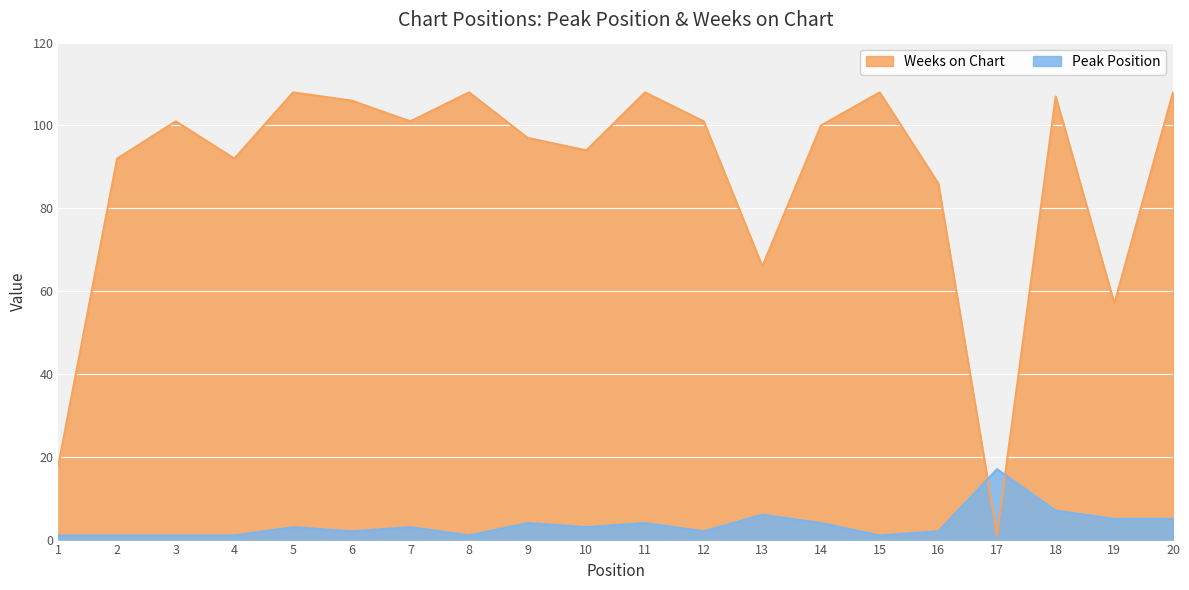

Reading right to left, extract all data points from this chart.

Peak Position: 5	5	7	17	2	1	4	6	2	4	3	4	1	3	2	3	1	1	1	1
Weeks on Chart: 108	57	107	1	86	108	100	66	101	108	94	97	108	101	106	108	92	101	92	18